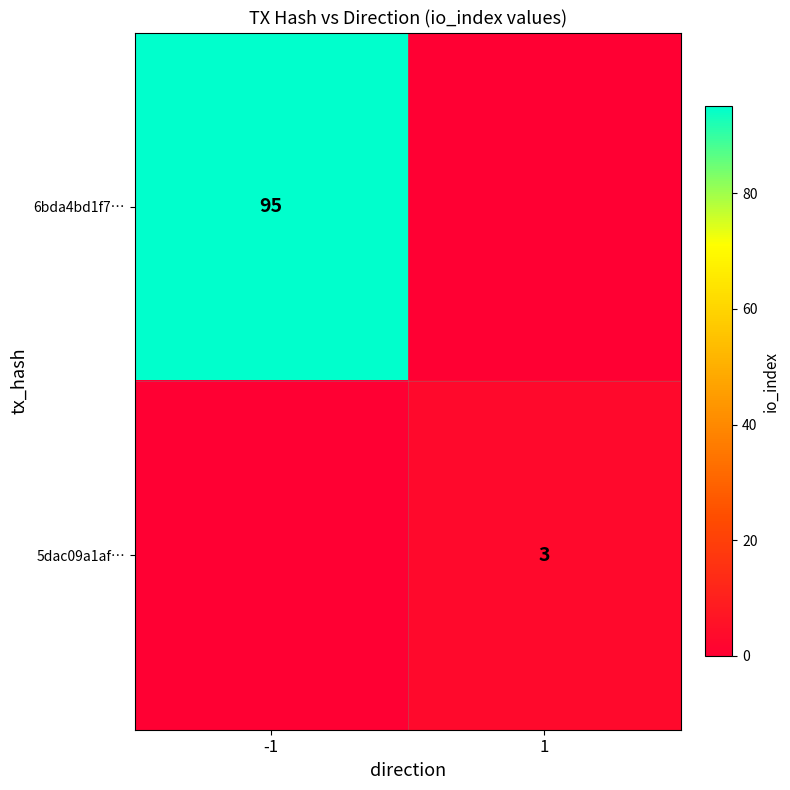

The 6bda4bd1f7… series shows 33 at -1. True or false?

False